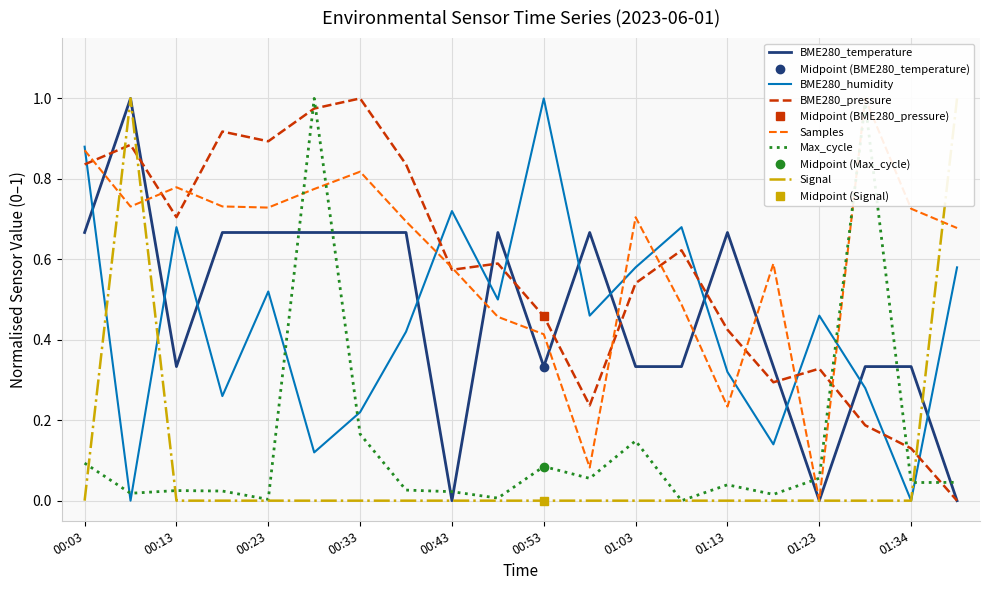

At which label does BME280_pressure reach its peak?

00:33